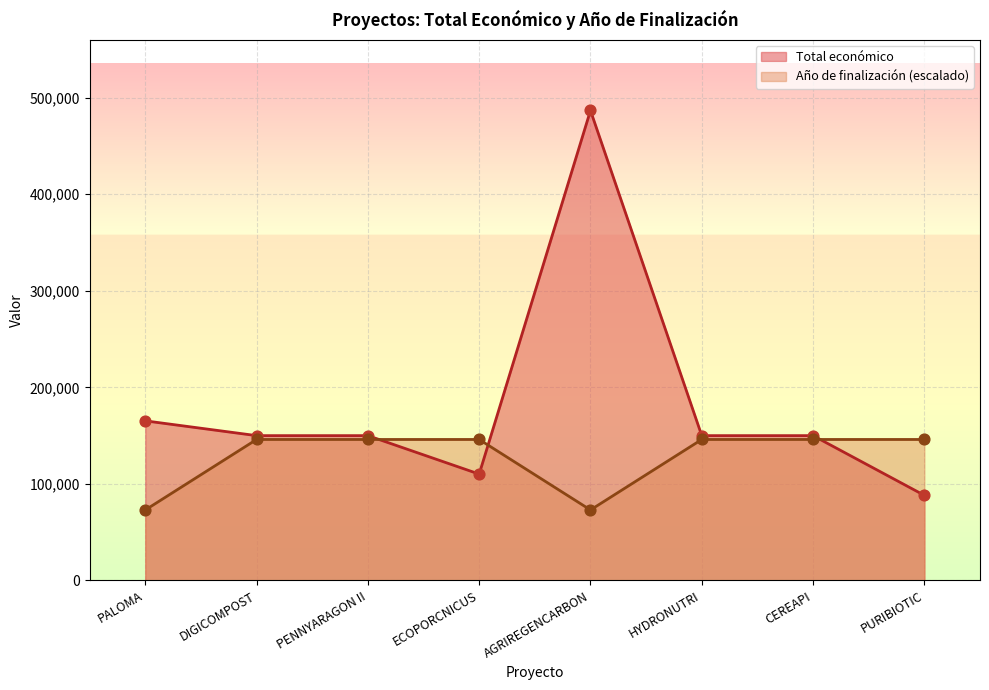

At which category is the sum across all series the highest?

AGRIREGENCARBON